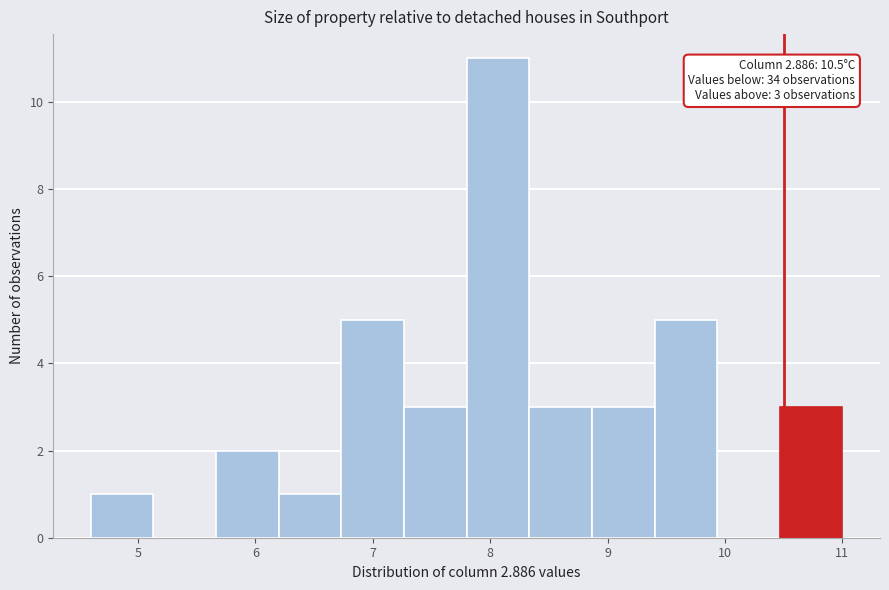

Over which range of the x-axis is the bar tallest?

7.8 to 8.3